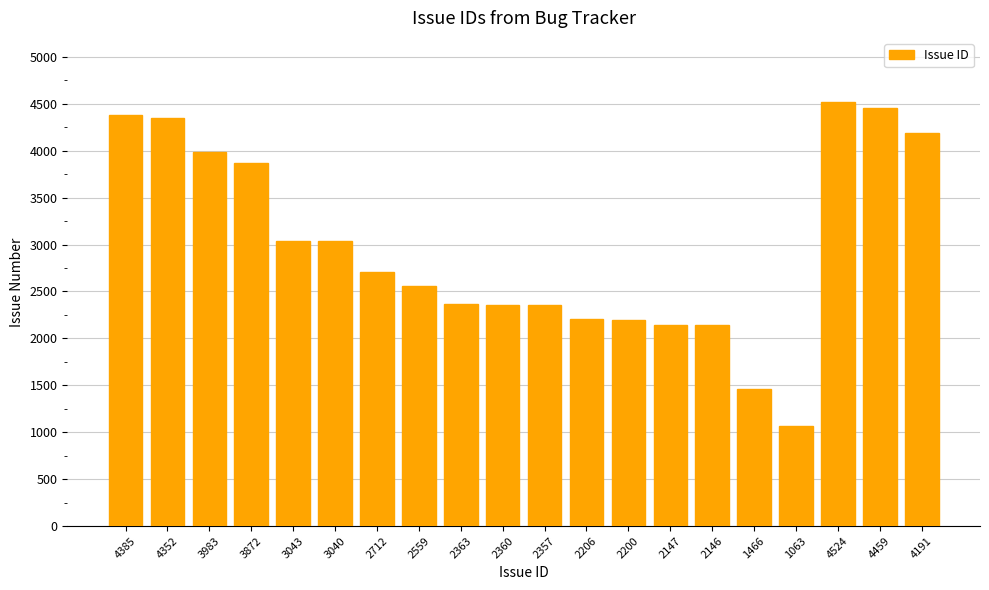

What is the label of the 20th bar from the right?

4385